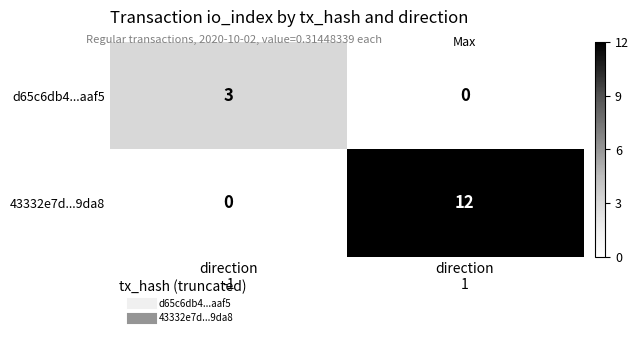

Which category has the highest value across all series?

direction
1